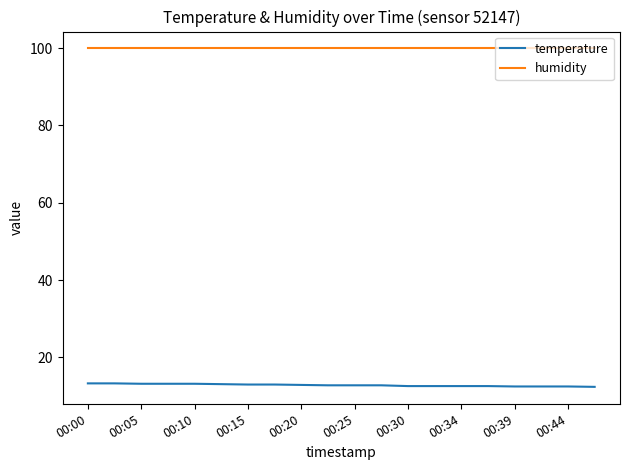

True or false: temperature and humidity cross at least once.

False